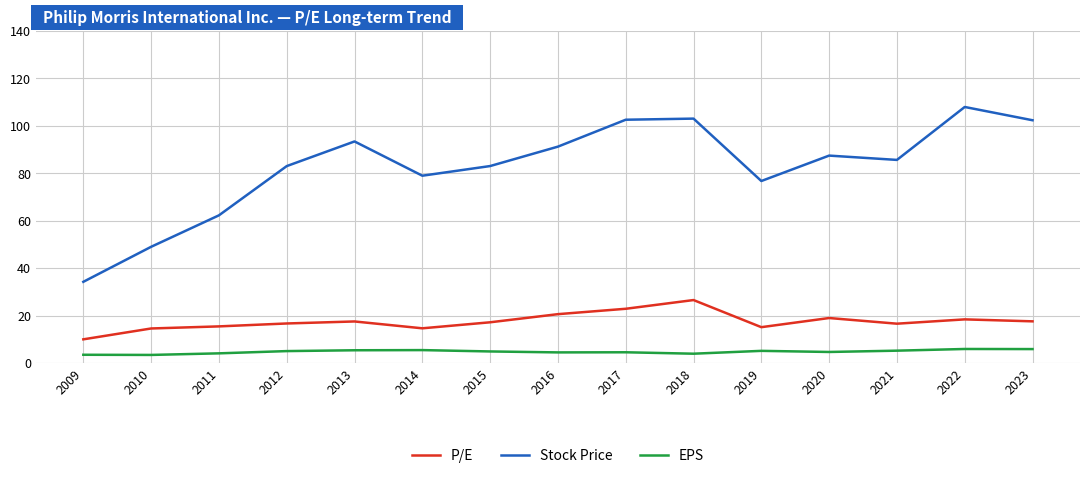

True or false: P/E and EPS intersect in this chart.

False